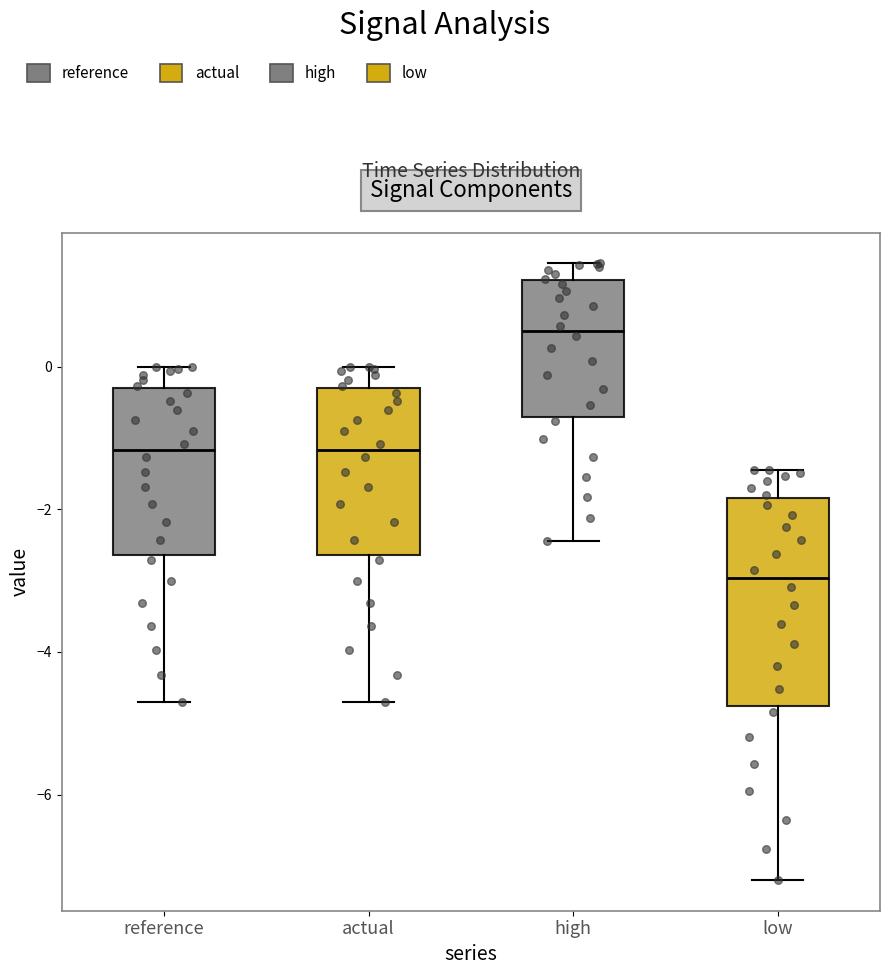

Reading left to right, read every box against the y-axis: the position of its median line, the range the box covers, and the ends of its whiskers. The values are not printed on the chart, so give them approximately, as read against the axis.

reference: median -1.2, box -2.6 to -0.2, whiskers -4.6 to 0.0
actual: median -1.2, box -2.6 to -0.2, whiskers -4.6 to 0.0
high: median 0.4, box -0.8 to 1.2, whiskers -2.4 to 1.4
low: median -3.0, box -4.8 to -1.8, whiskers -7.2 to -1.4